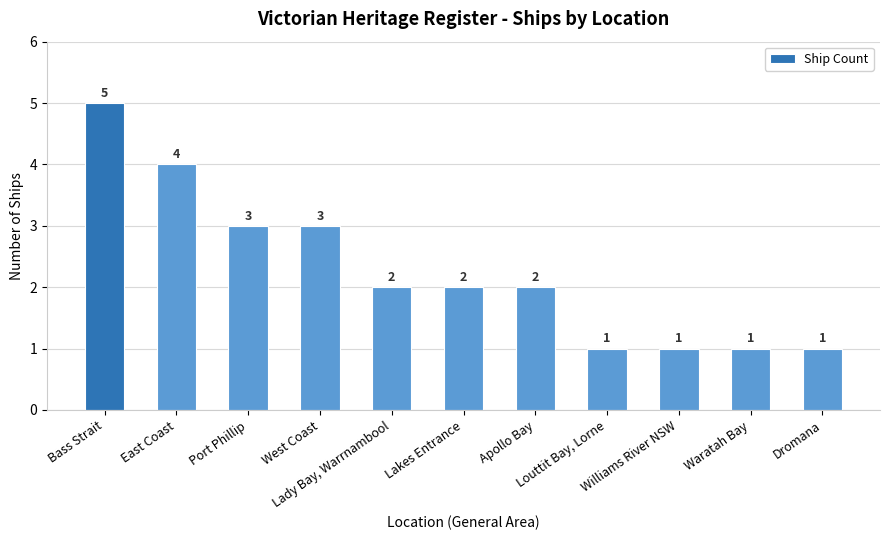

Which has a higher value, East Coast or Lady Bay, Warrnambool?

East Coast